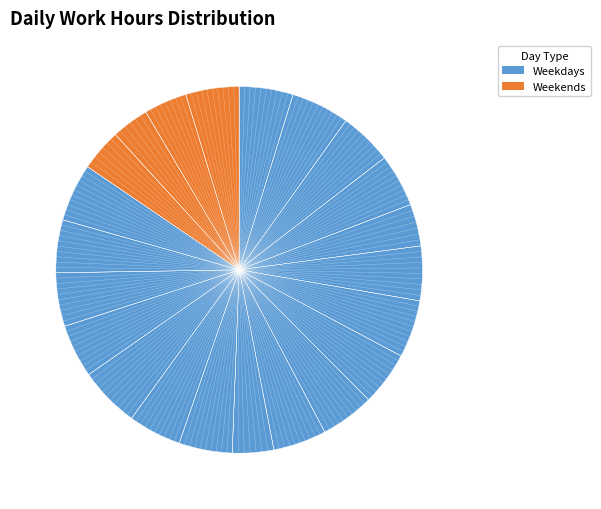

How many segments does this pie chart have?

22